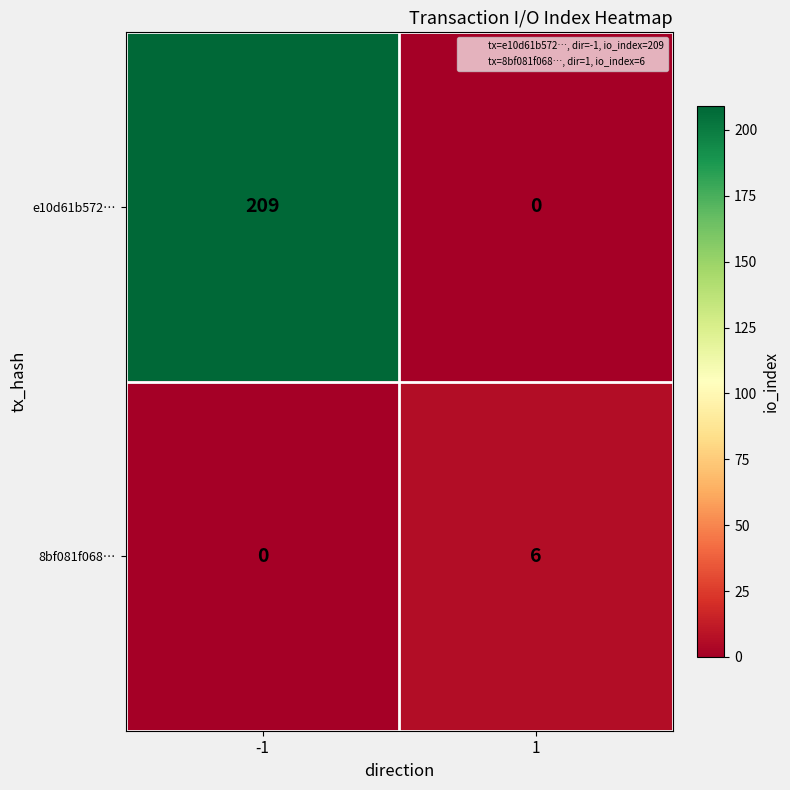

List the series in order of their peak value, highest first.

e10d61b572…, 8bf081f068…